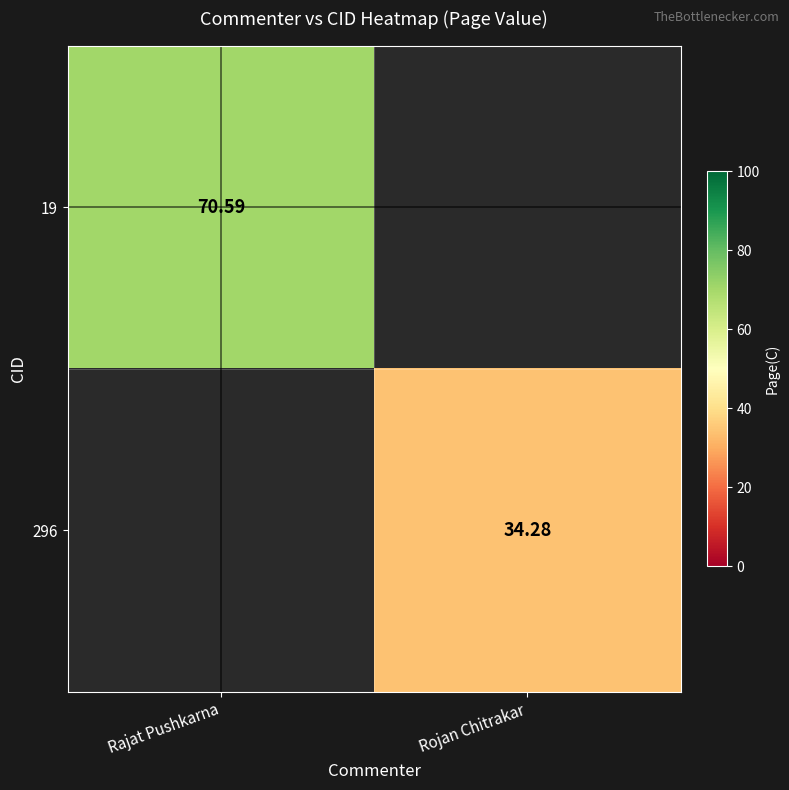

Which has a higher value, Rojan Chitrakar or Rajat Pushkarna?

Rajat Pushkarna